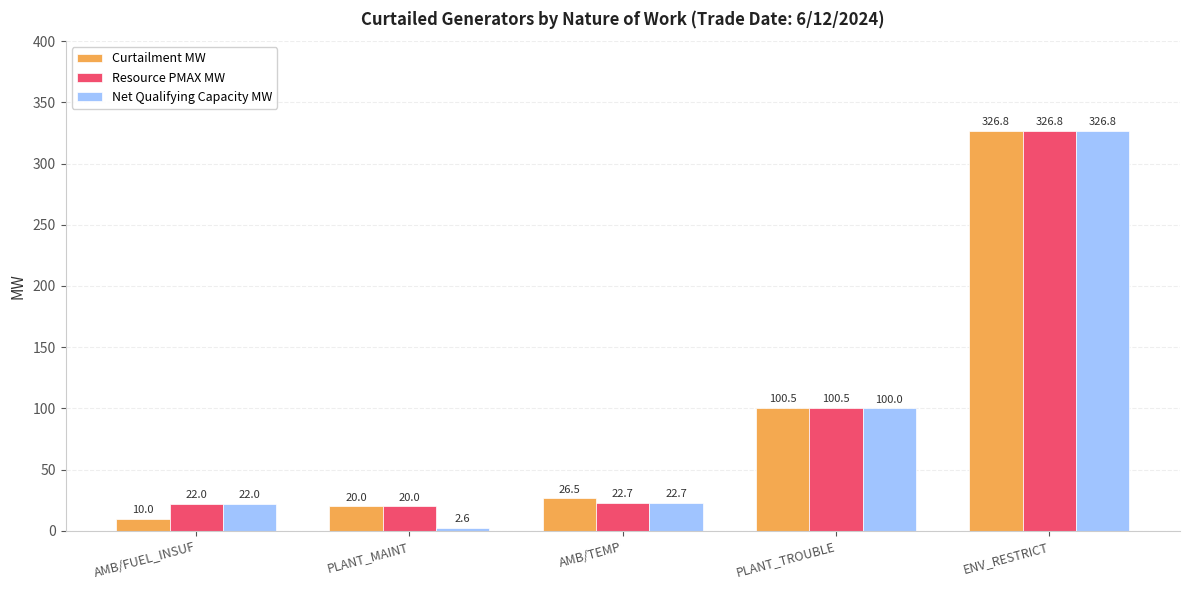

What is the lowest value of the Resource PMAX MW series?

20.0